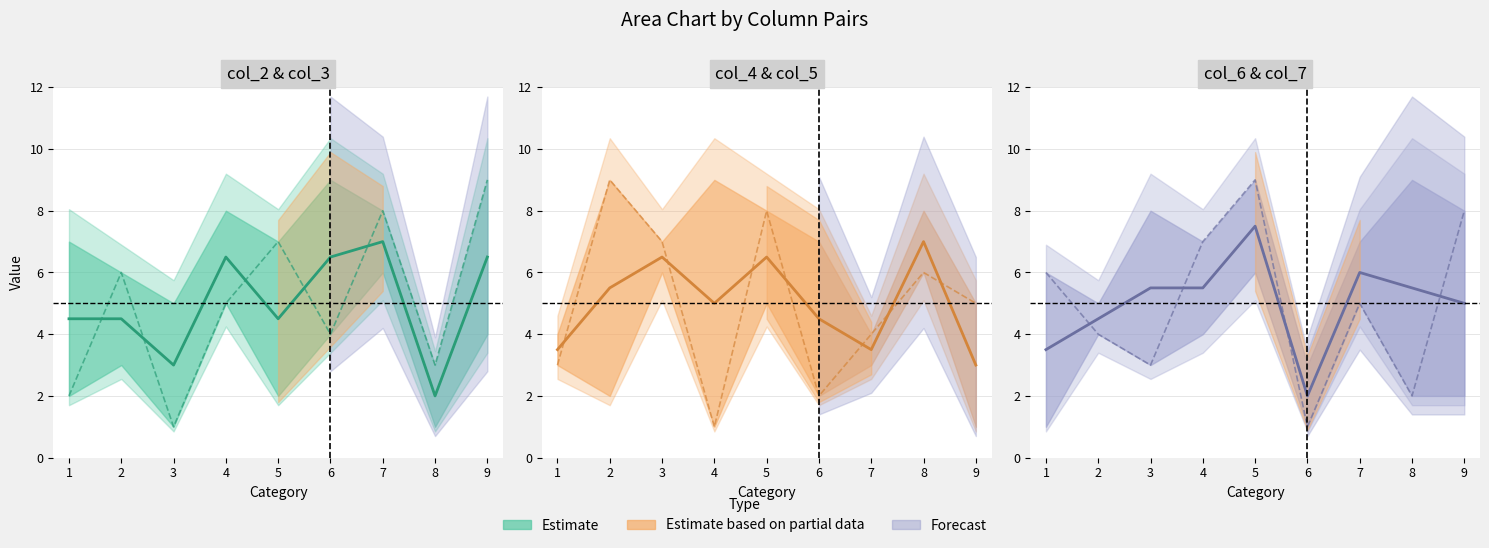

Reading left to right, transcribe all the data shown in this chart.

col_2: 1=4.5	2=4.5	3=3.0	4=6.5	5=4.5	6=6.5	7=7.0	8=2.0	9=6.5
col_3: 1=2.0	2=6.0	3=1.0	4=5.0	5=7.0	6=4.0	7=8.0	8=3.0	9=9.0
col_4: 1=3.5	2=5.5	3=6.5	4=5.0	5=6.5	6=4.5	7=3.5	8=7.0	9=3.0
col_5: 1=3.0	2=9.0	3=7.0	4=1.0	5=8.0	6=2.0	7=4.0	8=6.0	9=5.0
col_6: 1=3.5	2=4.5	3=5.5	4=5.5	5=7.5	6=2.0	7=6.0	8=5.5	9=5.0
col_7: 1=6.0	2=4.0	3=3.0	4=7.0	5=9.0	6=1.0	7=5.0	8=2.0	9=8.0